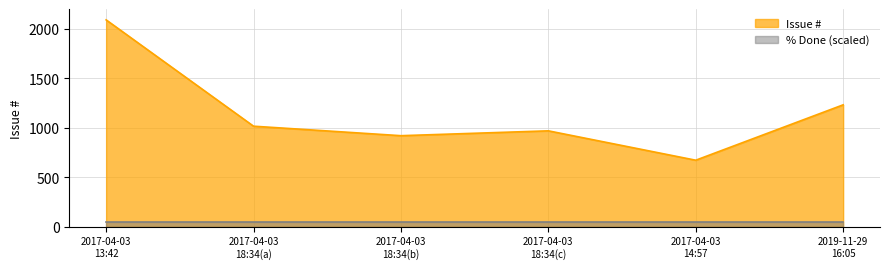

True or false: Issue # and % Done (scaled) cross at least once.

False